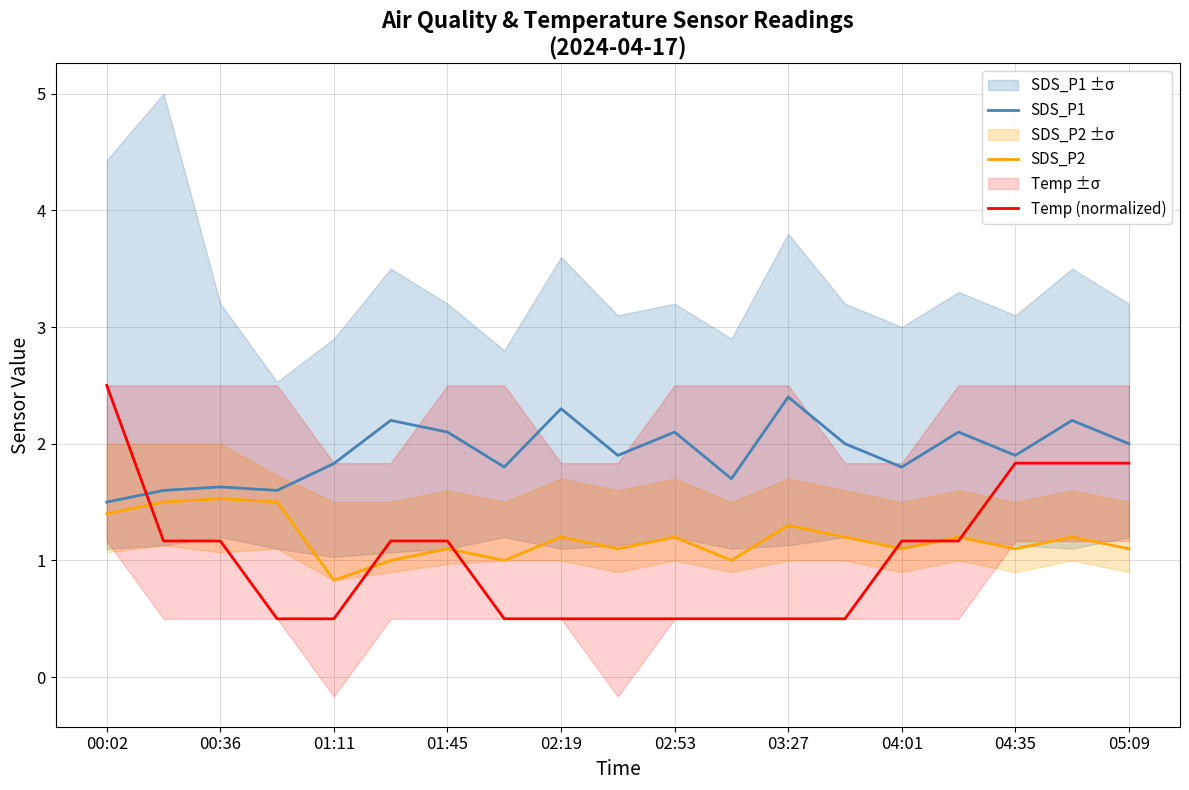

Rank the series by their maximum value, from highest to lowest.

Temp (normalized), SDS_P1, SDS_P2